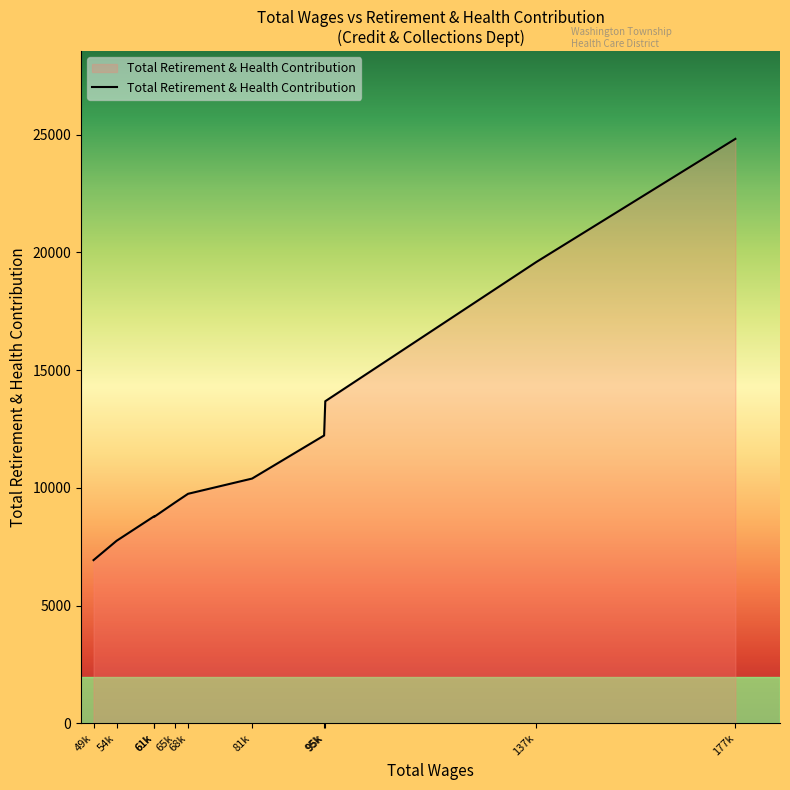

What is the maximum value shown in the chart?

24822